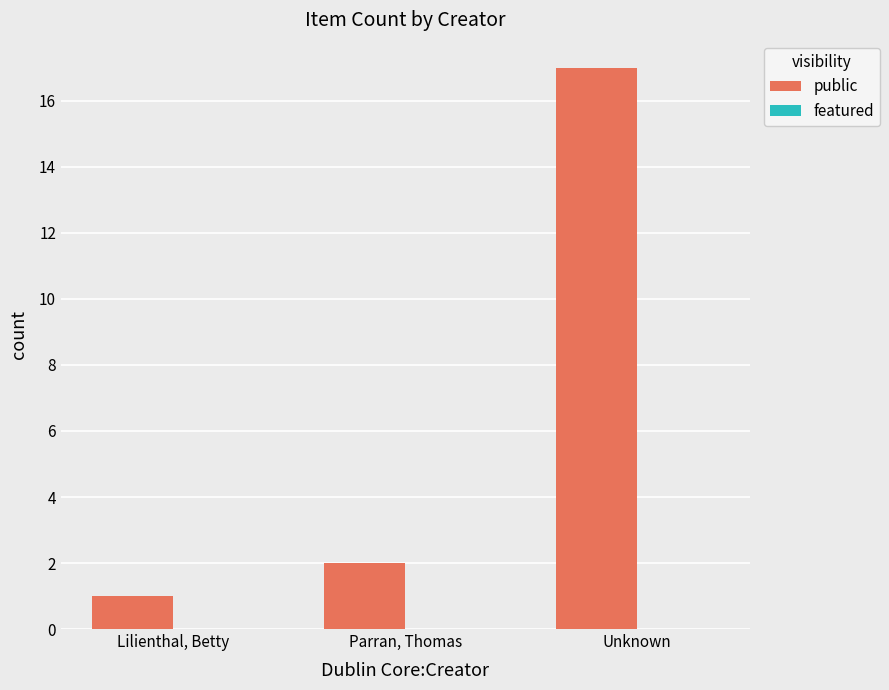

What is the approximate value at Unknown?

17